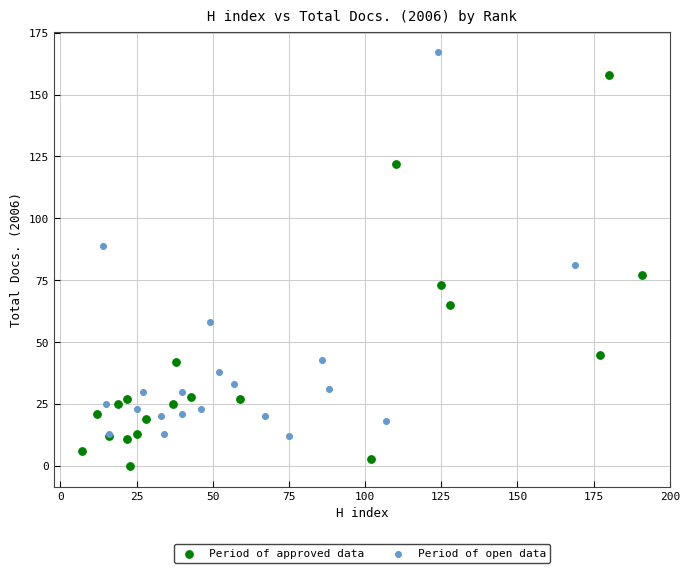

Which series contains the highest Y value?

Period of open data